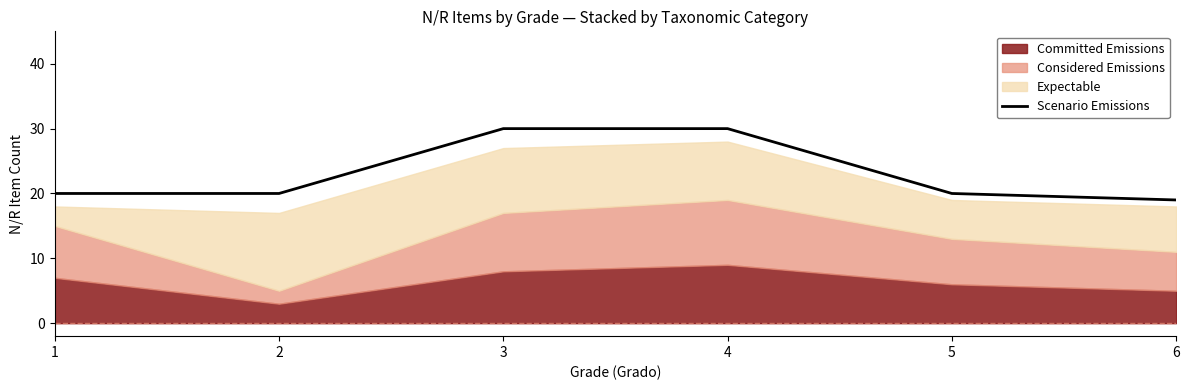

True or false: Scenario Emissions has a value of 44 at 3.

False